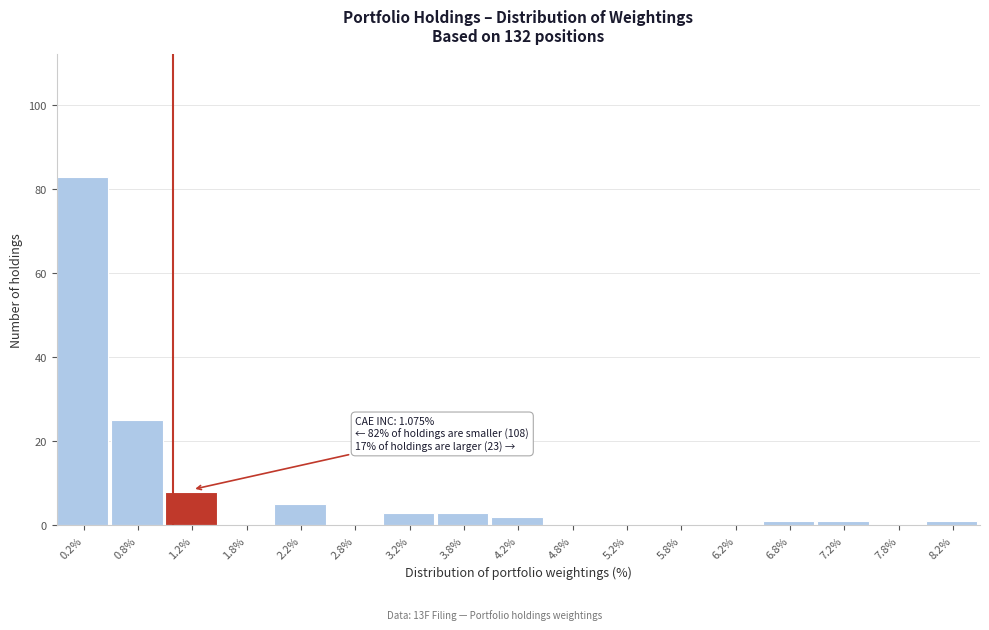

Which range on the x-axis has the tallest bar?

0.0 to 0.5